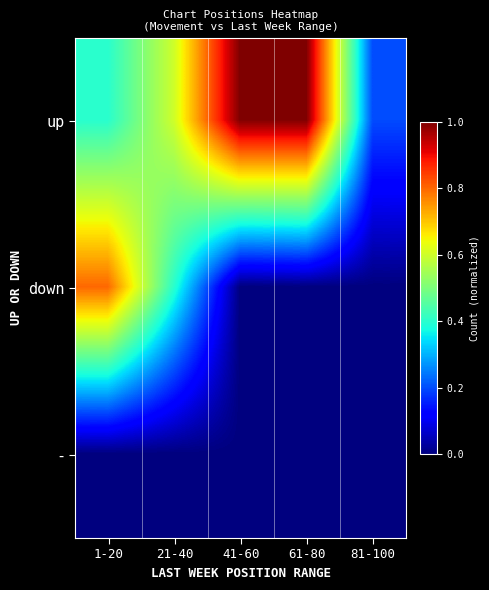

Rank the series by their average value, from highest to lowest.

up, down, -